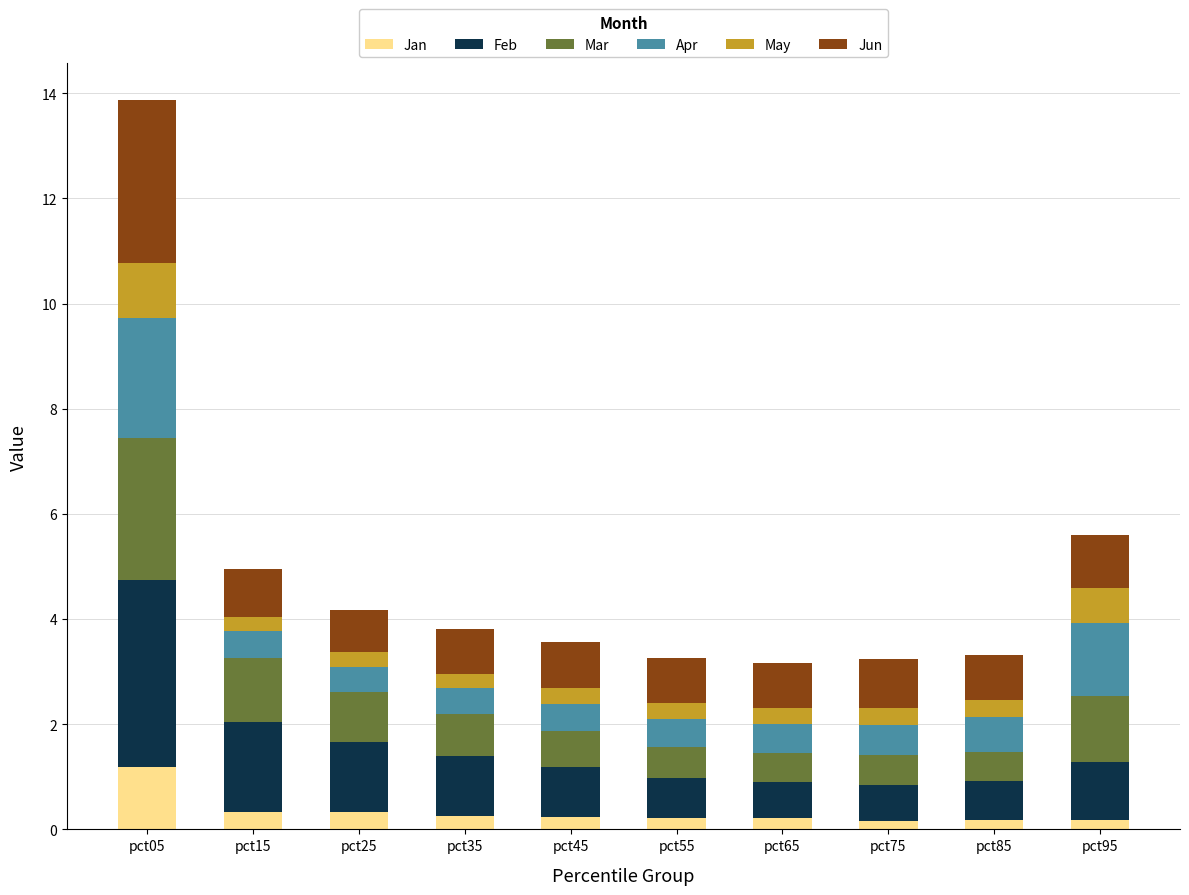

Which category has the highest value in the Jan series?

pct05